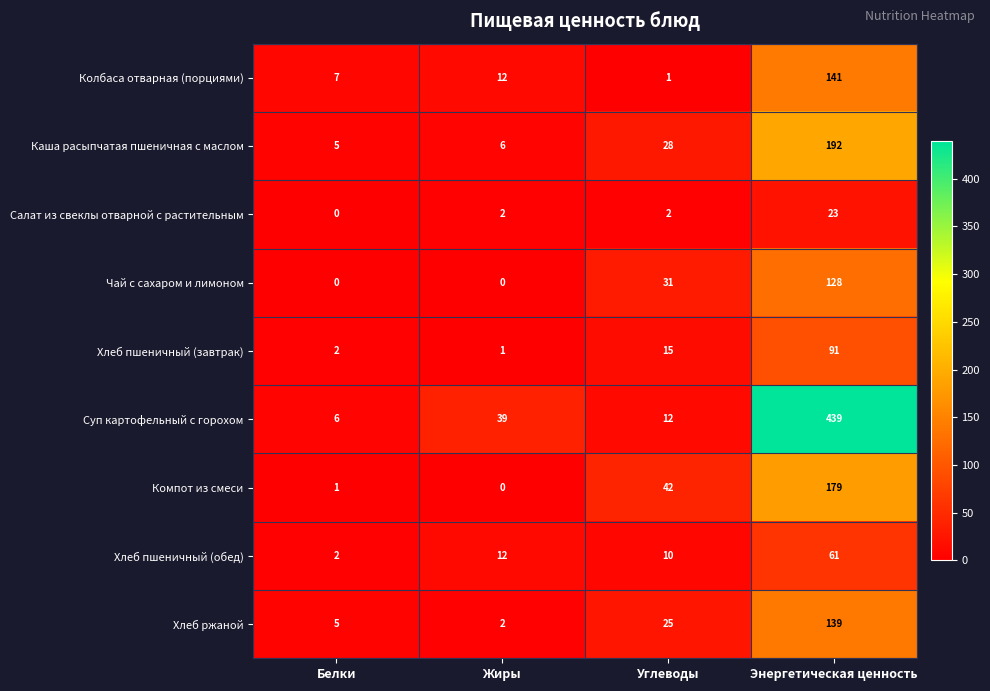

Where is Хлеб пшеничный (завтрак) nearest to the value 46?

Углеводы